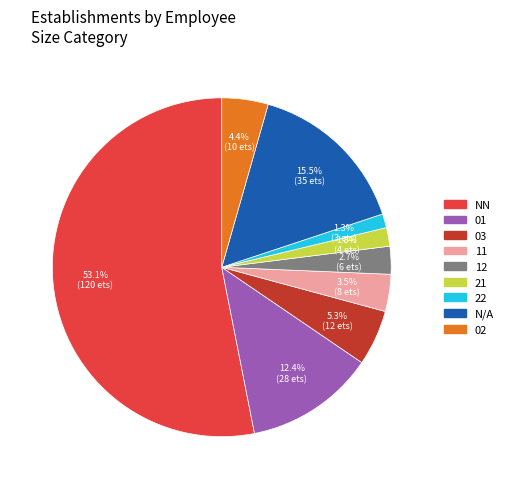

How many segments does this pie chart have?

9